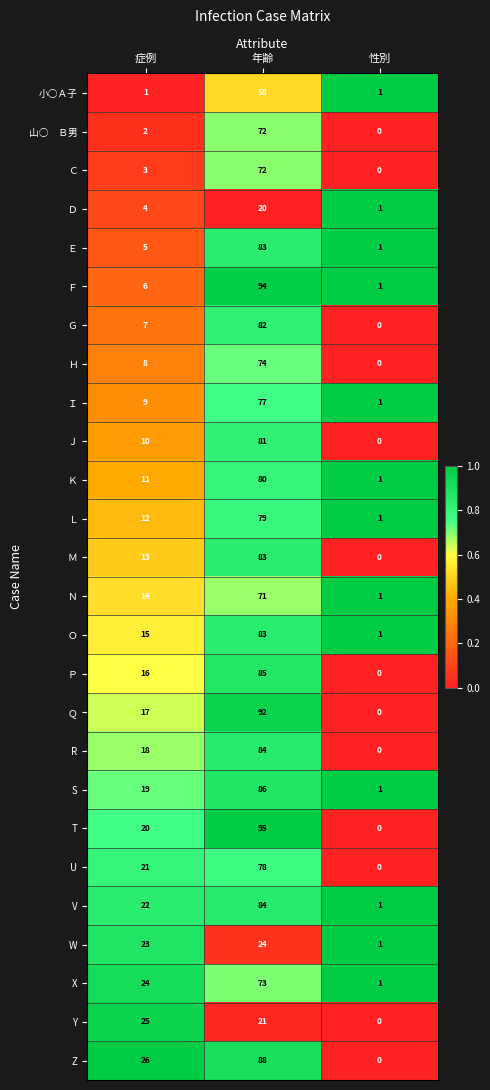

Rank the categories by Ｊ value from highest to lowest.

年齢, 症例, 性別